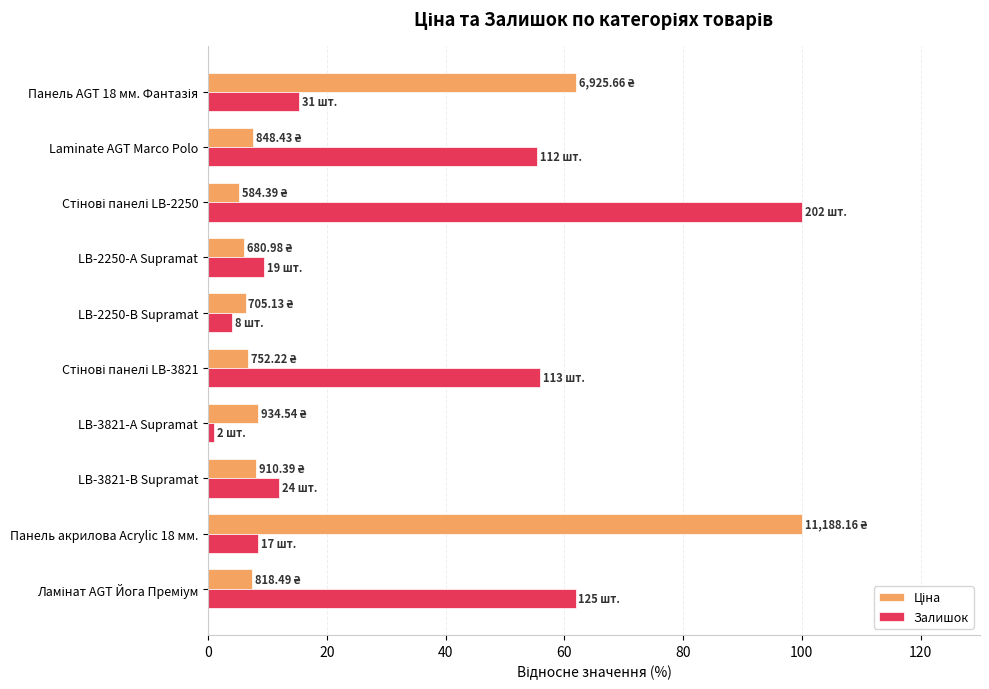

At how many categories does at least one series exceed 54?

6